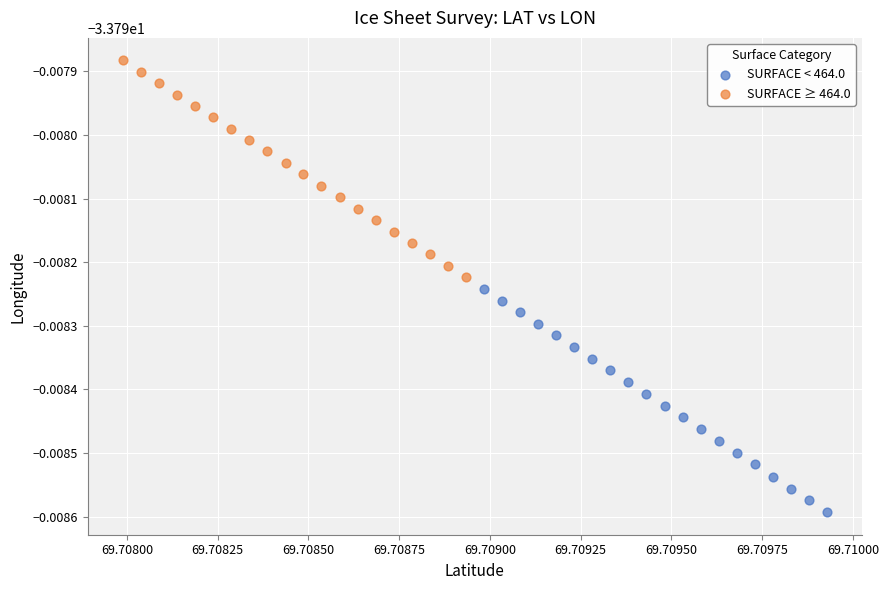

Which series contains the highest Y value?

SURFACE ≥ 464.0